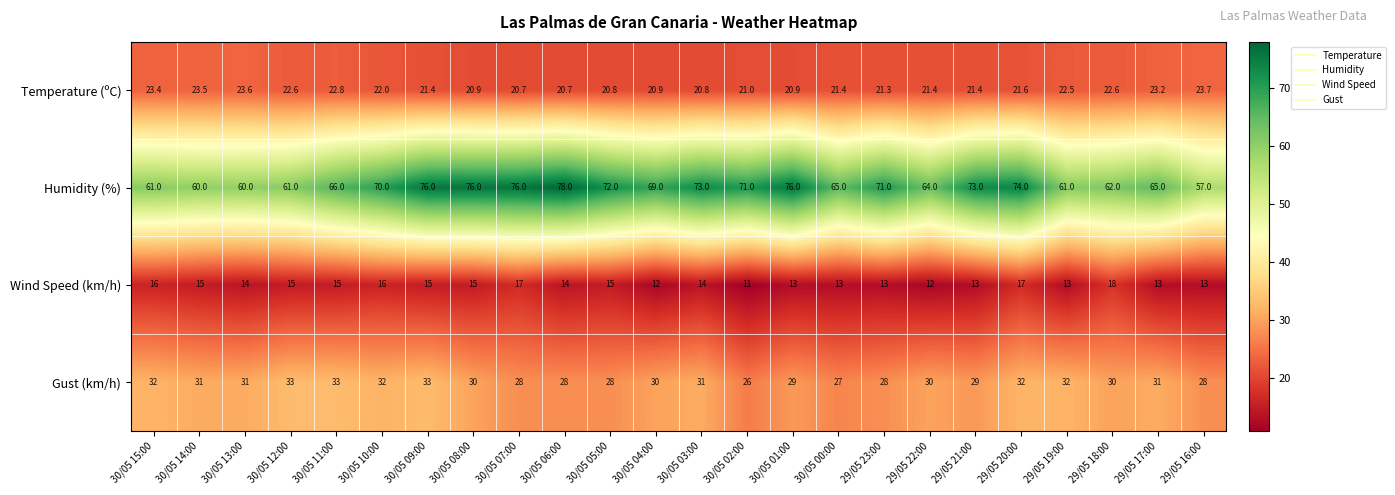

What is the difference between the maximum and second lowest values in the Temperature (ºC) series?

3.0